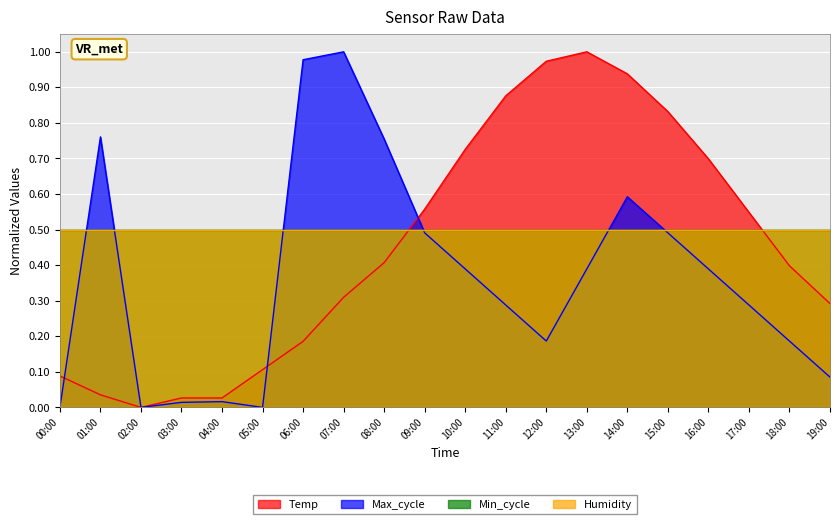

What value does the Temp series have at 07:00?

0.3